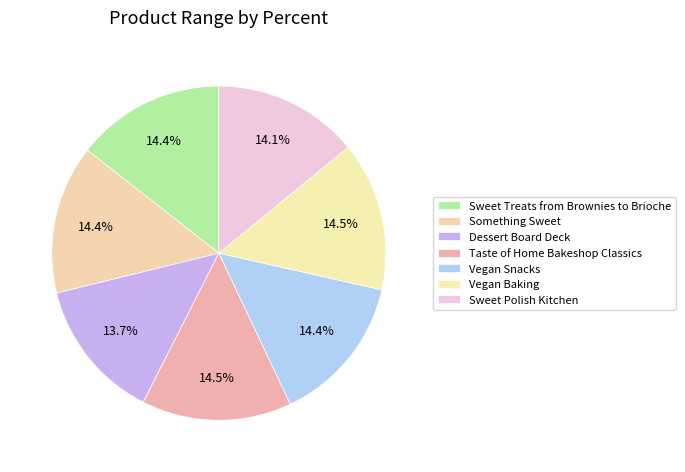

How many slices are in this pie chart?

7